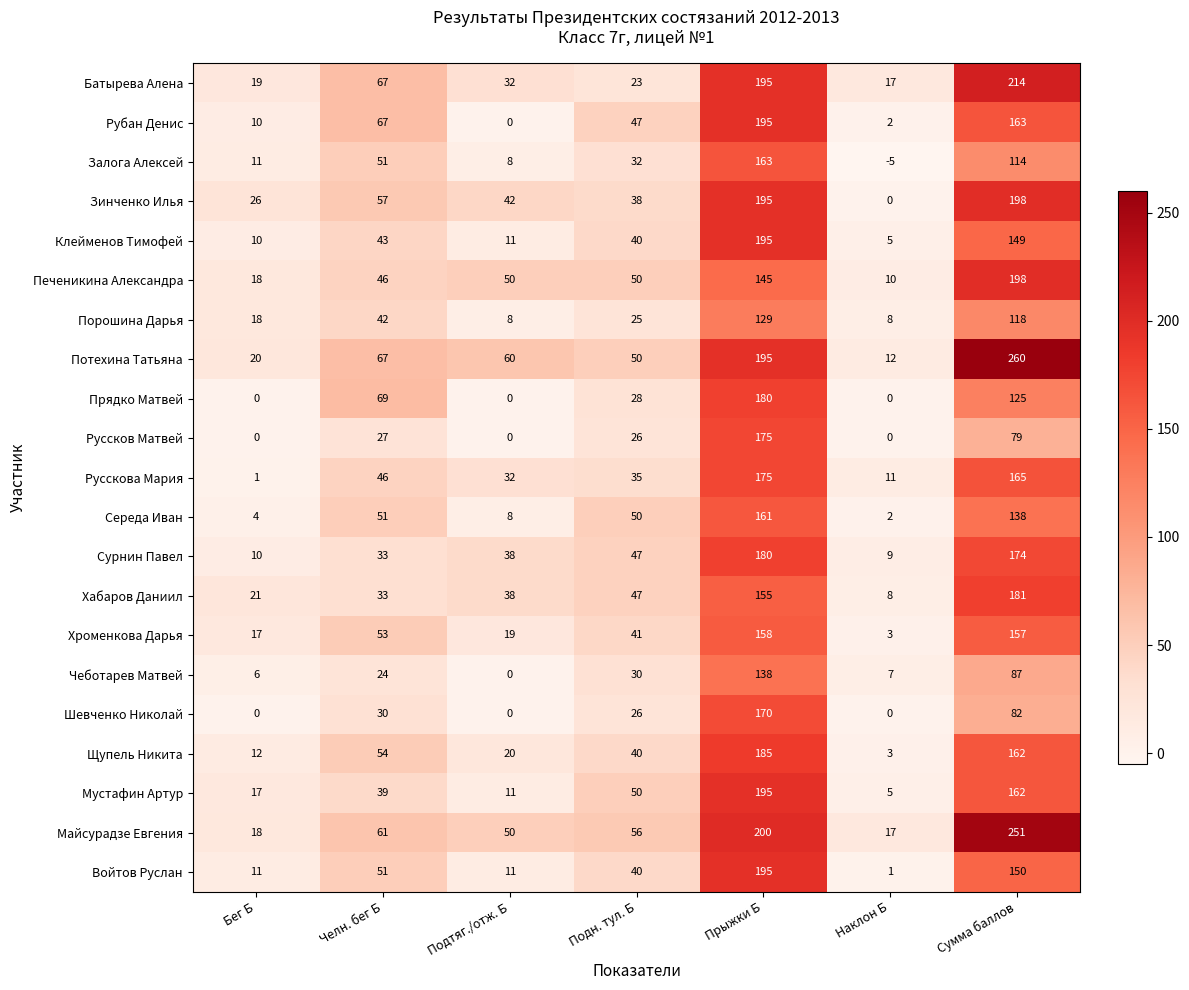

What is the total value across all series at Наклон Б?

115